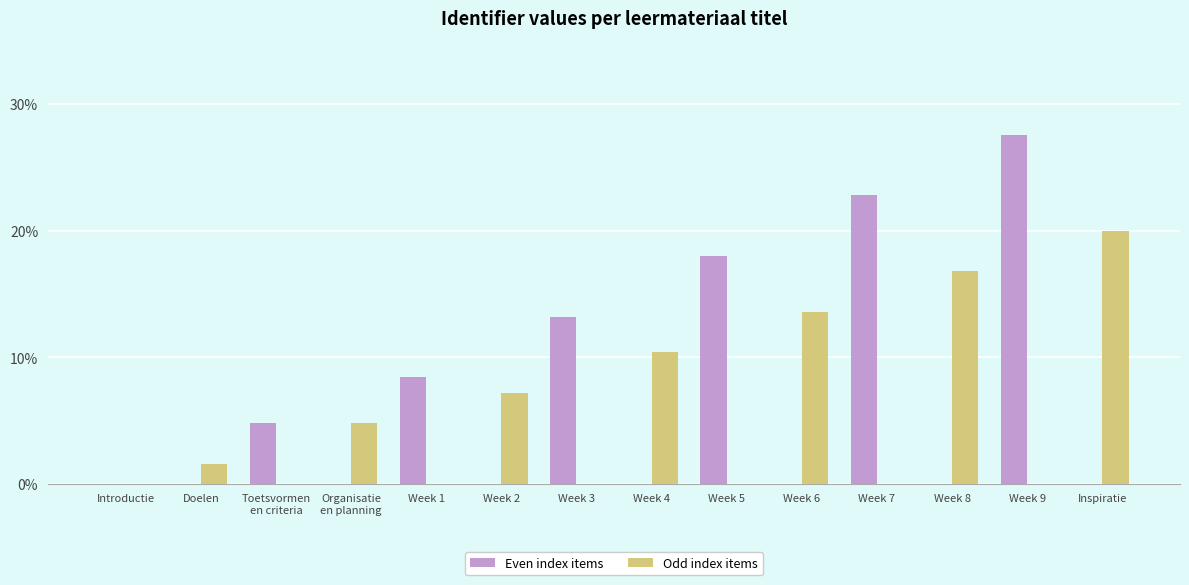

Reading right to left, what are all the values shown in this chart?

Even index items: Inspiratie=0.0	Week 9=27.6	Week 8=0.0	Week 7=22.8	Week 6=0.0	Week 5=18.0	Week 4=0.0	Week 3=13.2	Week 2=0.0	Week 1=8.4	Organisatie
en planning=0.0	Toetsvormen
en criteria=4.8	Doelen=0.0	Introductie=0.0
Odd index items: Inspiratie=20.0	Week 9=0.0	Week 8=16.8	Week 7=0.0	Week 6=13.6	Week 5=0.0	Week 4=10.4	Week 3=0.0	Week 2=7.2	Week 1=0.0	Organisatie
en planning=4.8	Toetsvormen
en criteria=0.0	Doelen=1.6	Introductie=0.0